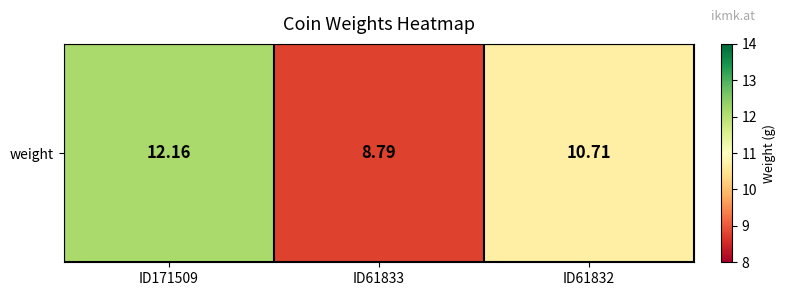

What is the sum of all values?

31.7